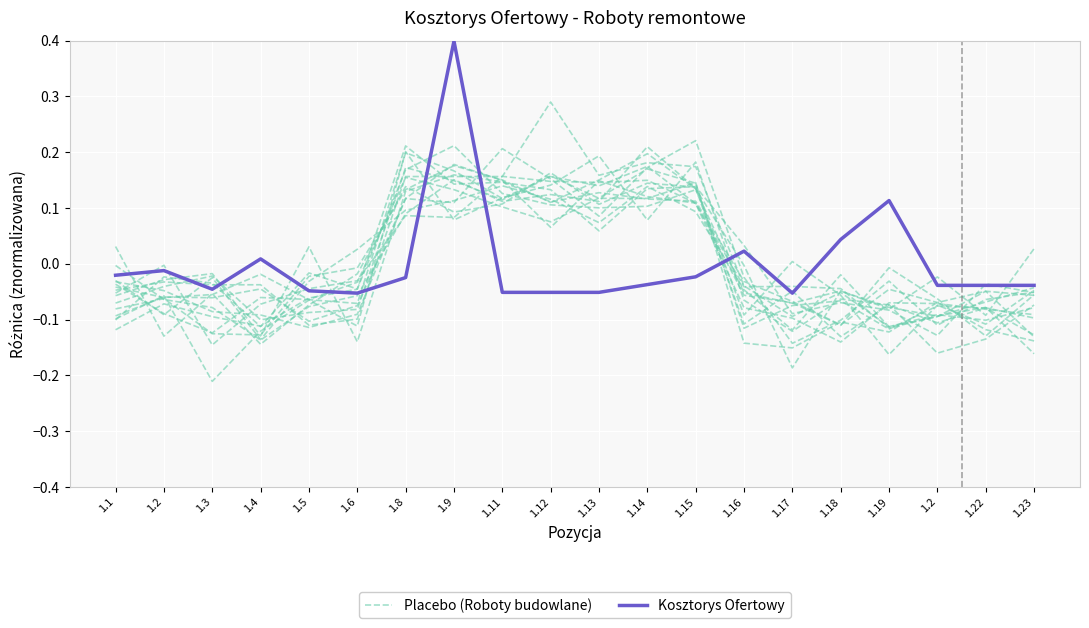

True or false: Placebo (Roboty budowlane) and Kosztorys Ofertowy cross at least once.

True